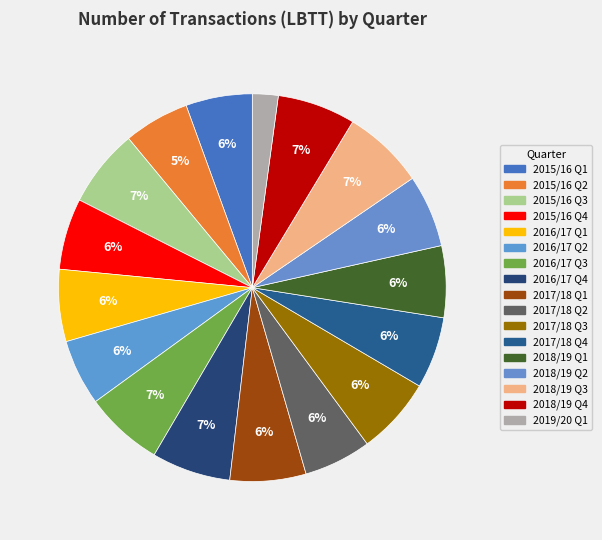

Is there any slice that represents more than half of the pie?

No